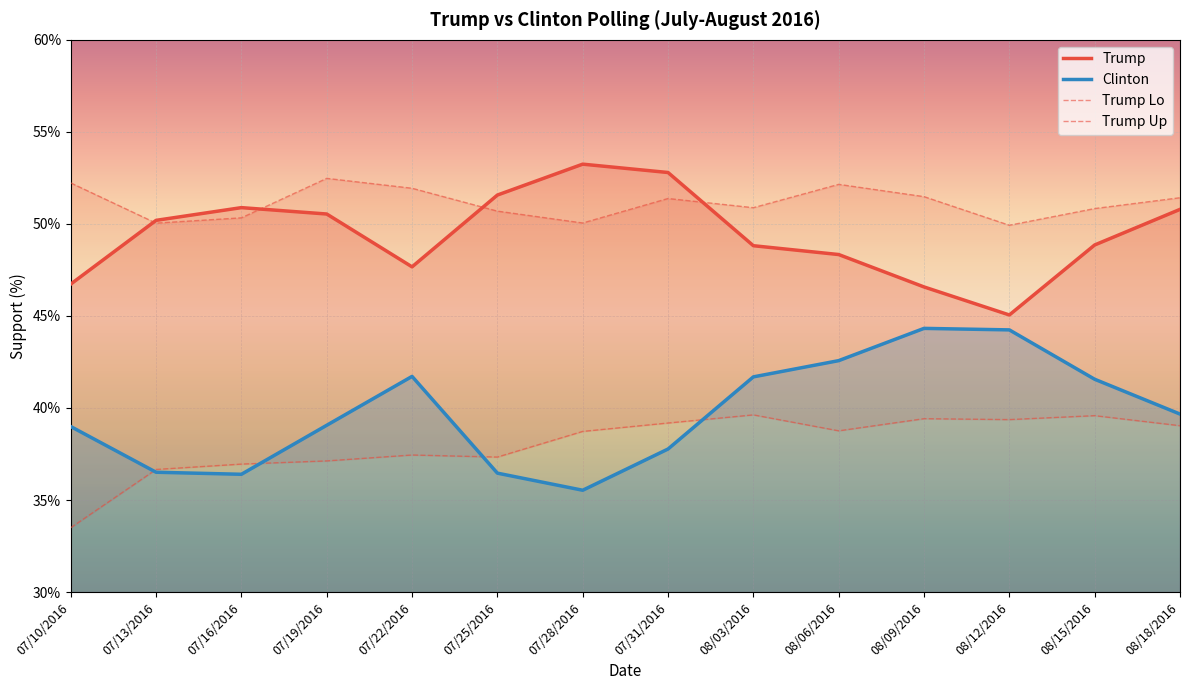

How many values in the Clinton series are below 39?

6